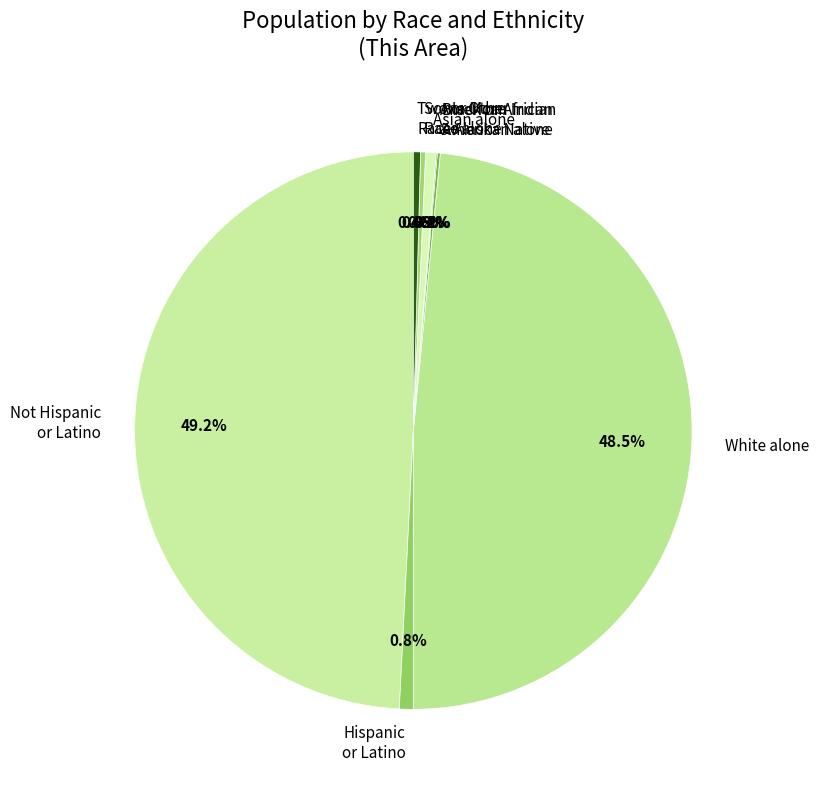

Do White alone and Two or More Races together represent more than half of the pie?

No